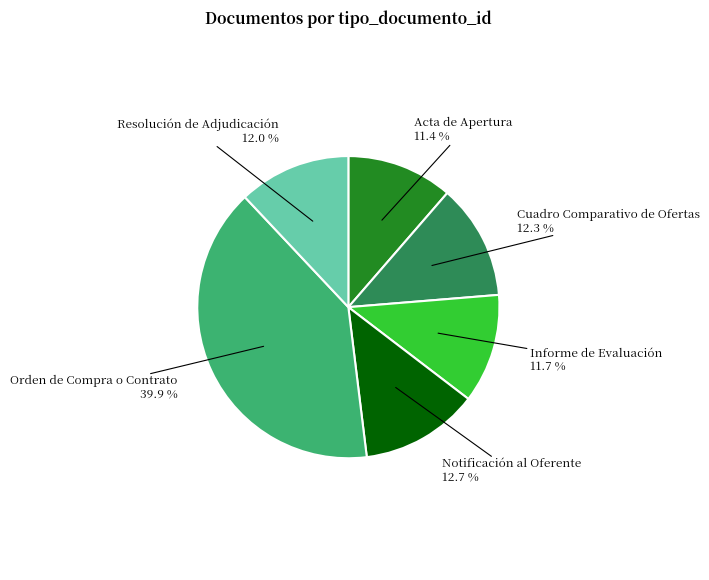

Is there a majority slice in this chart?

No